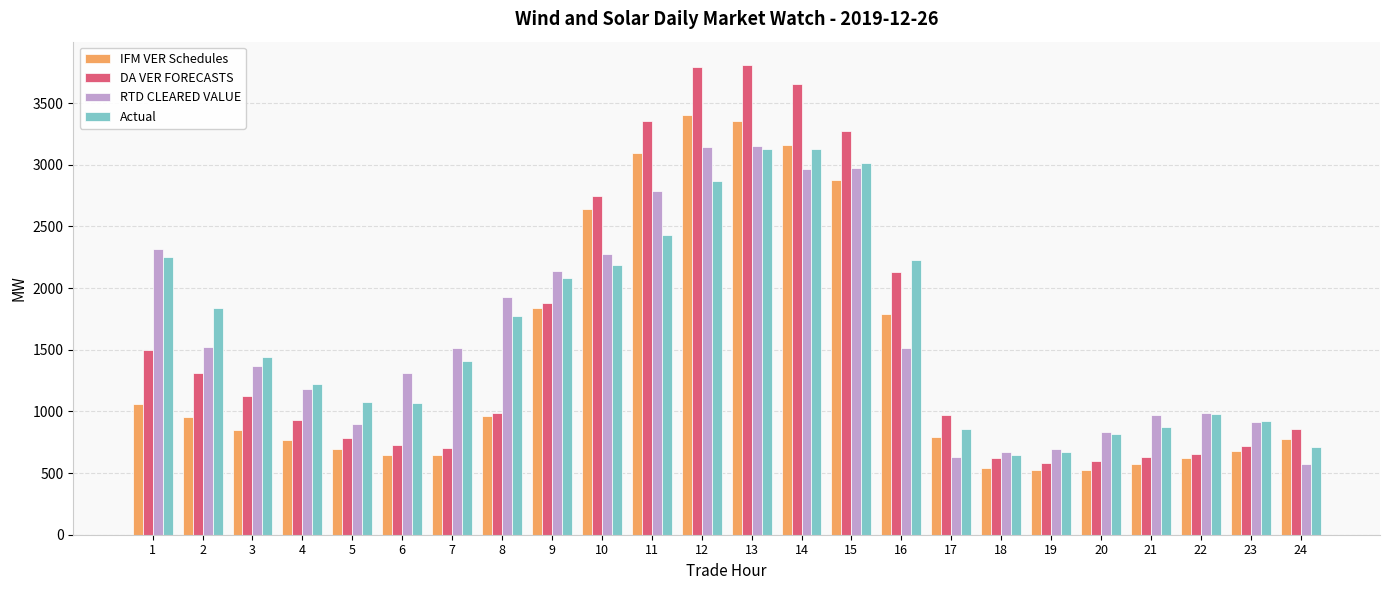

What is the greatest value displayed?

3808.6